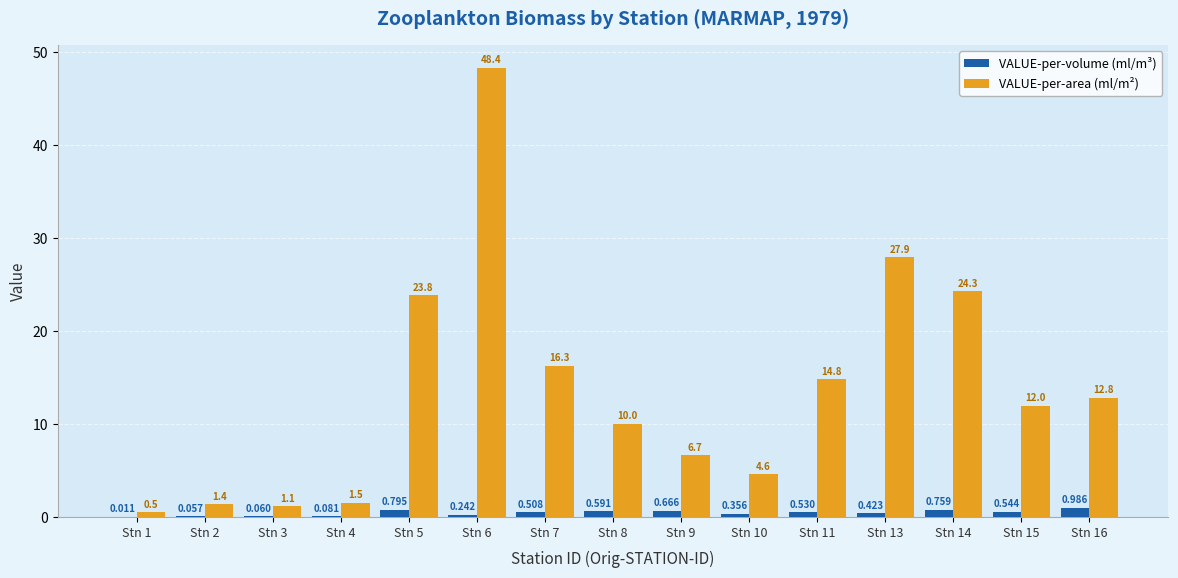

Is the value of VALUE-per-area (ml/m²) at Stn 6 greater than the value of VALUE-per-volume (ml/m³) at Stn 4?

Yes